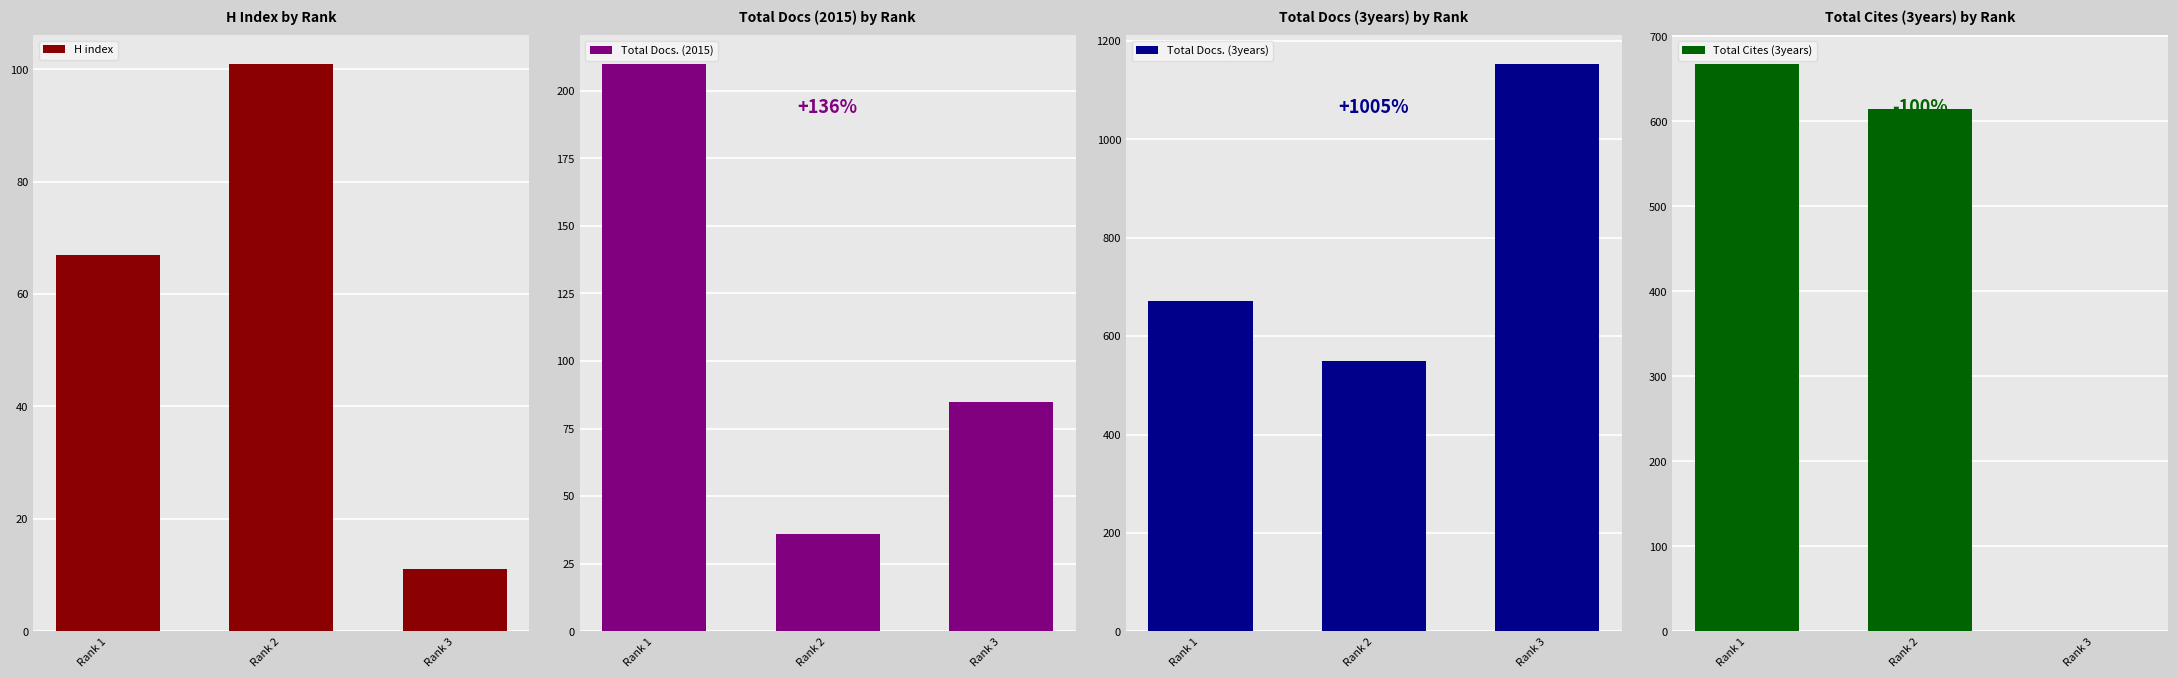

Which category has the highest value in the Total Docs. (2015) series?

Rank 1